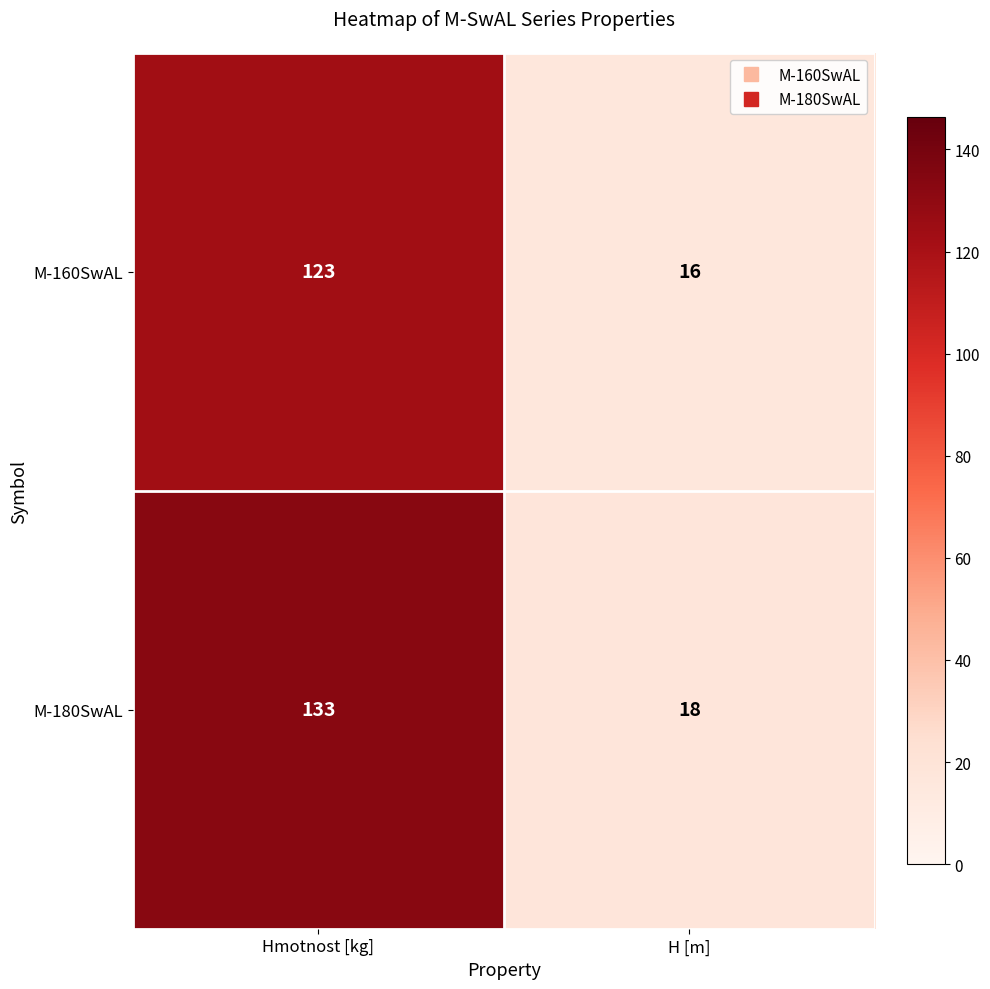

What is the greatest value displayed?

133